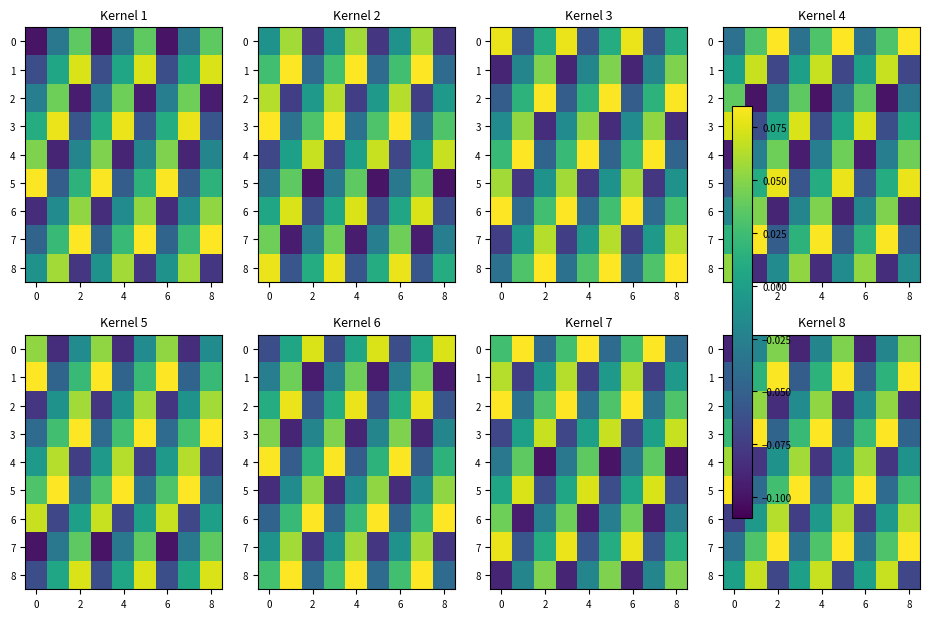

Is it true that 6 equals 0.1 at 2?

True